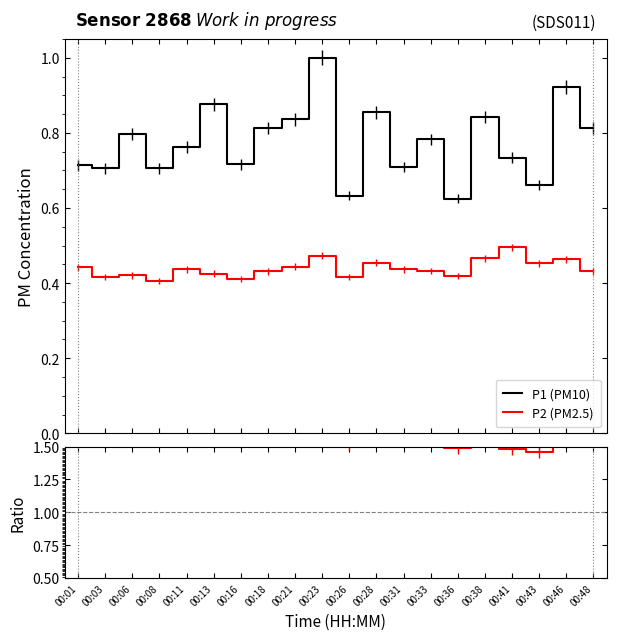

True or false: P2 (PM2.5) and P1 (PM10) intersect in this chart.

False